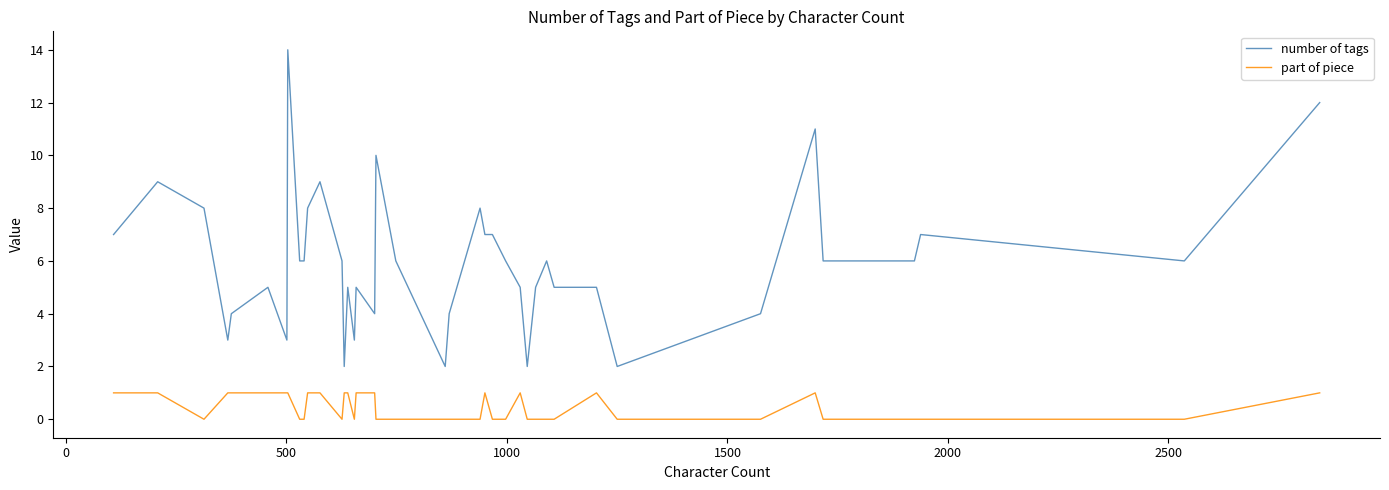

What is the lowest value of the number of tags series?

2